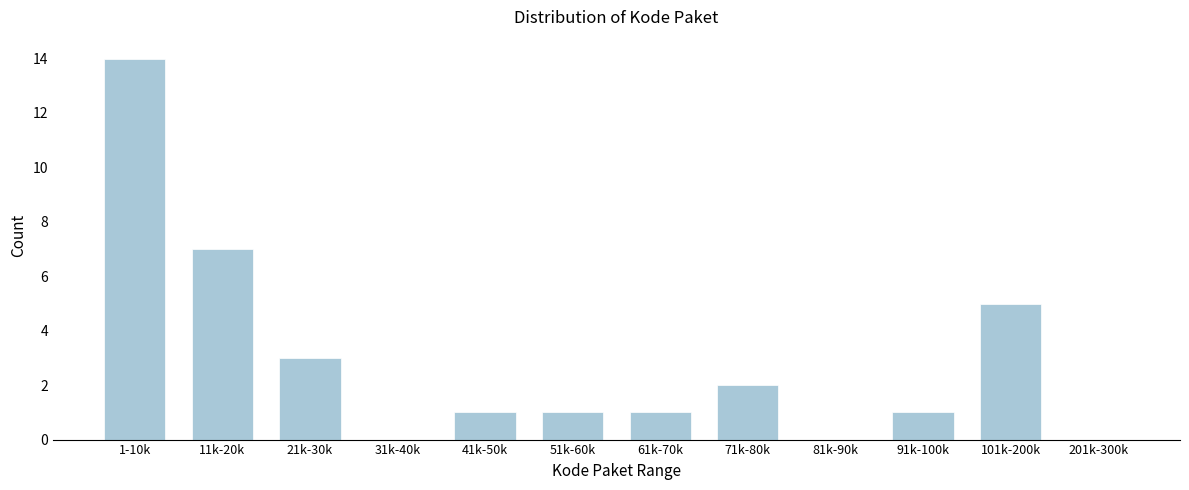

Reading left to right, what are all the values shown in this chart?

1-10k=14	11k-20k=7	21k-30k=3	31k-40k=0	41k-50k=1	51k-60k=1	61k-70k=1	71k-80k=2	81k-90k=0	91k-100k=1	101k-200k=5	201k-300k=0